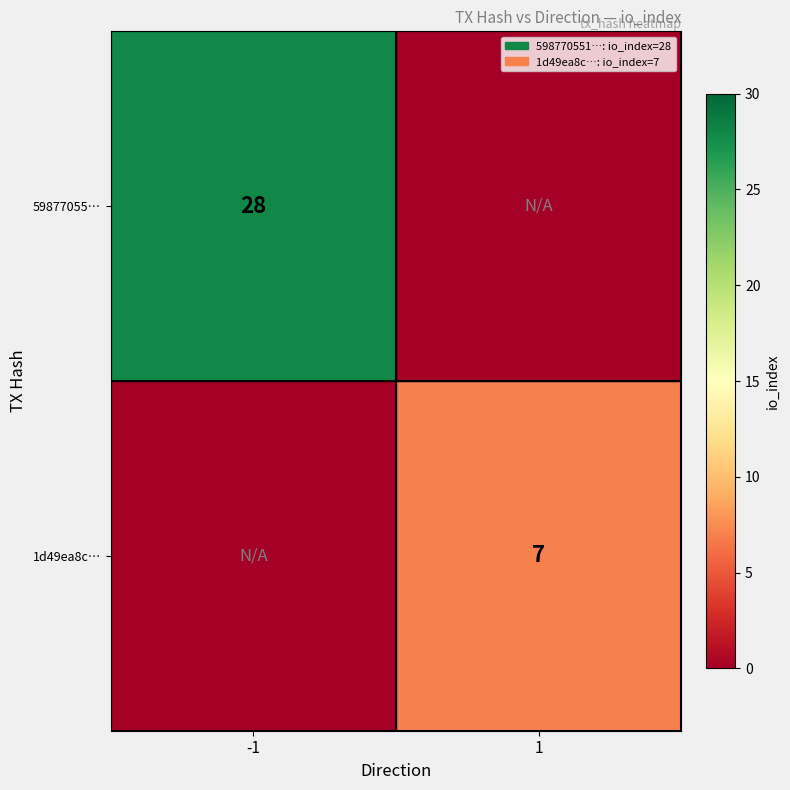

Is it true that 59877055… equals 45 at -1?

False